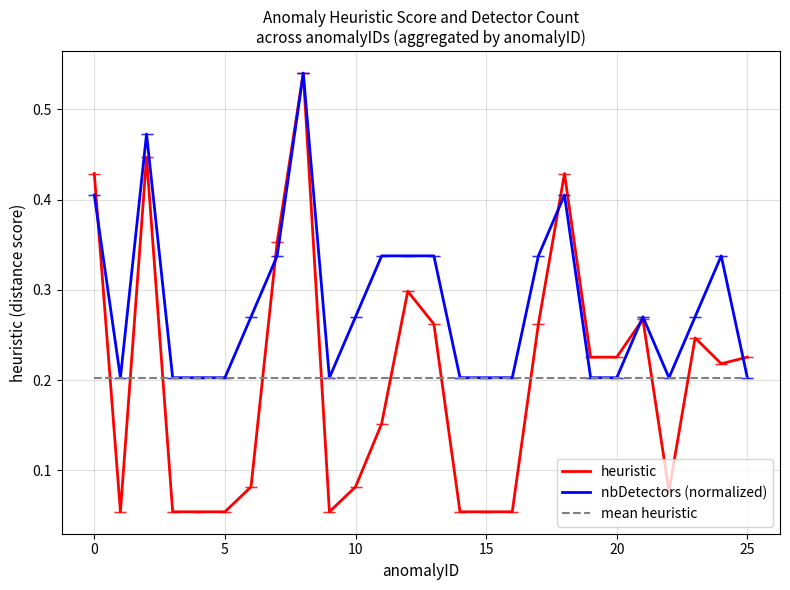

At how many categories does at least one series exceed 0?

26